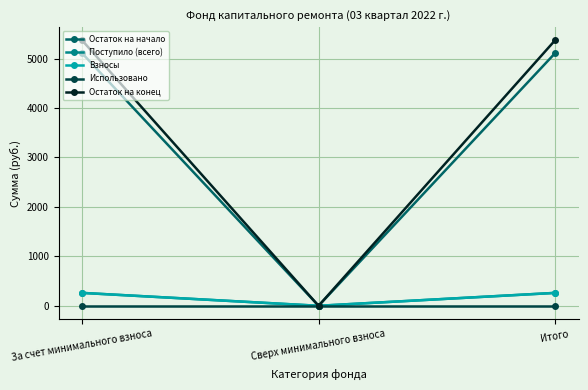

At which label is Взносы closest to 130?

Сверх минимального взноса